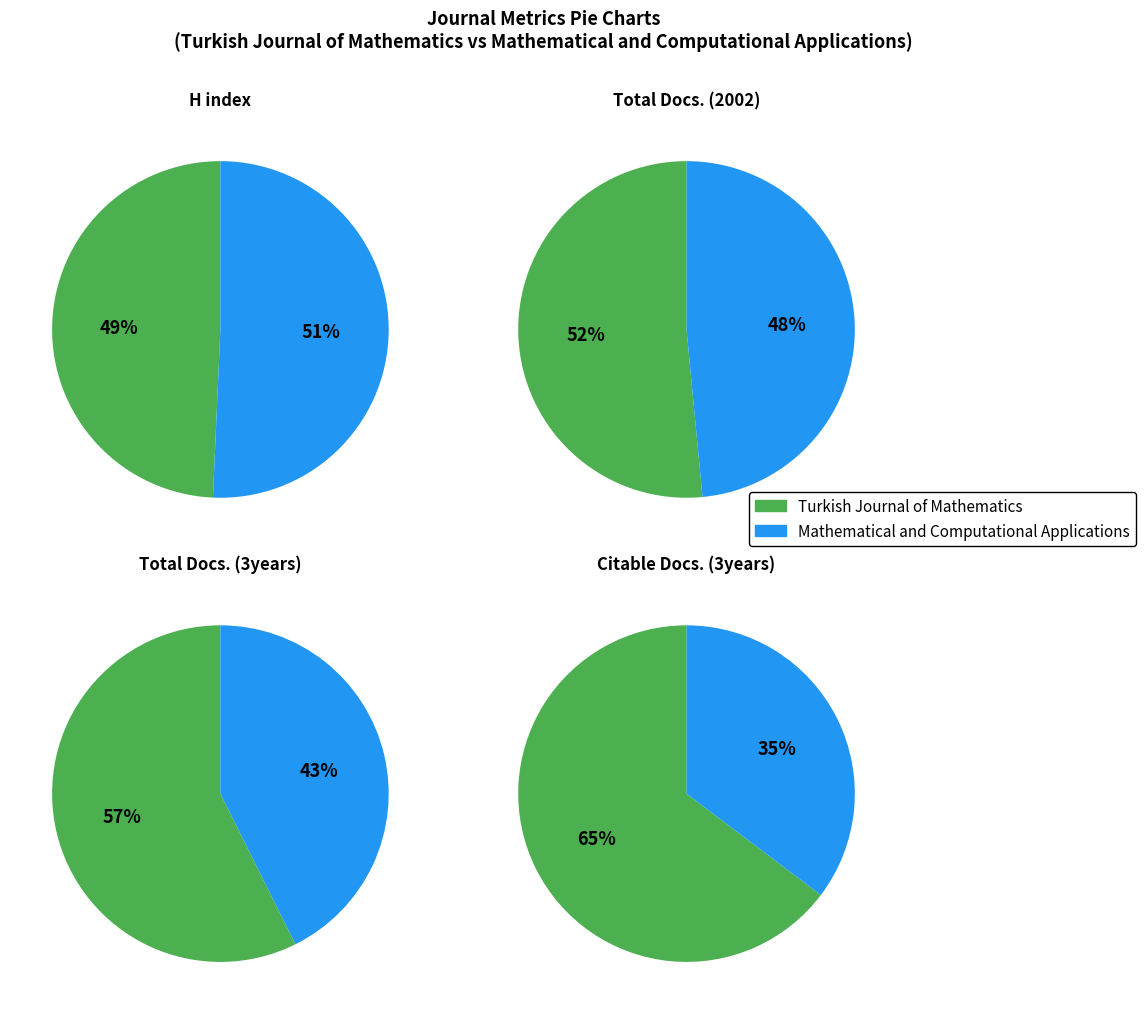

Count the number of slices in the pie.

2